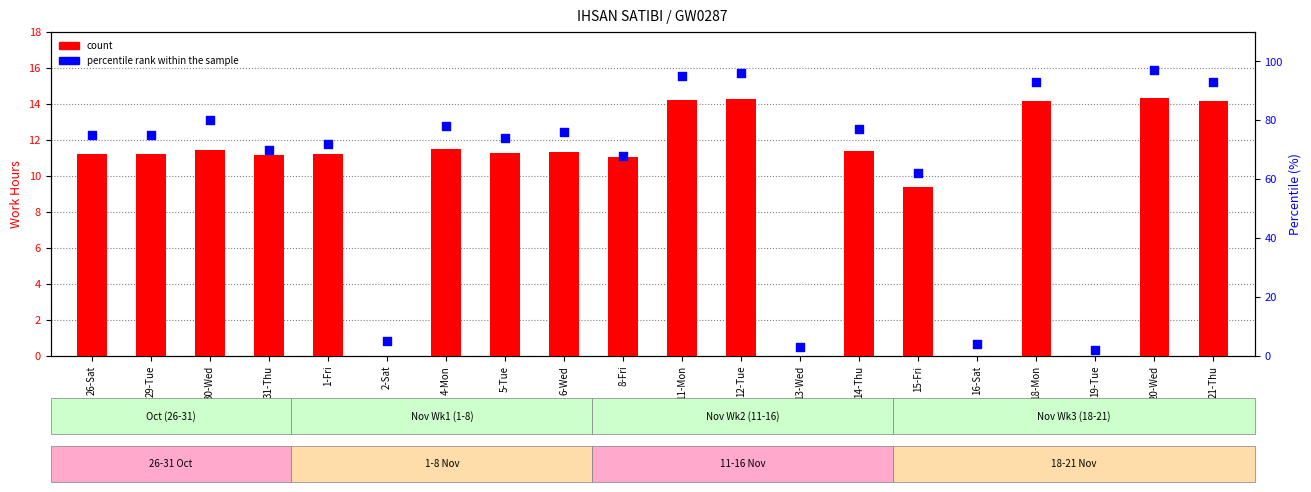

What is the total value across all series at 8-Fri?

79.0